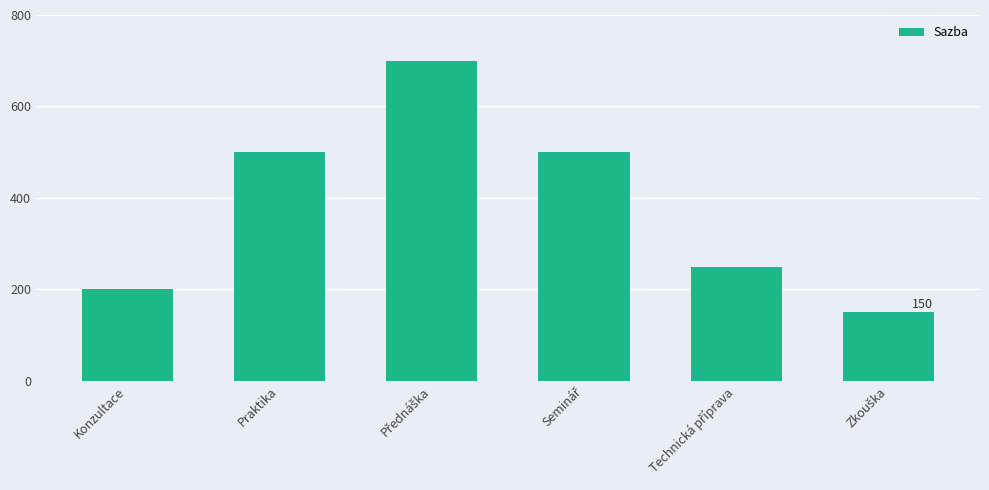

What is the minimum value shown in the chart?

150